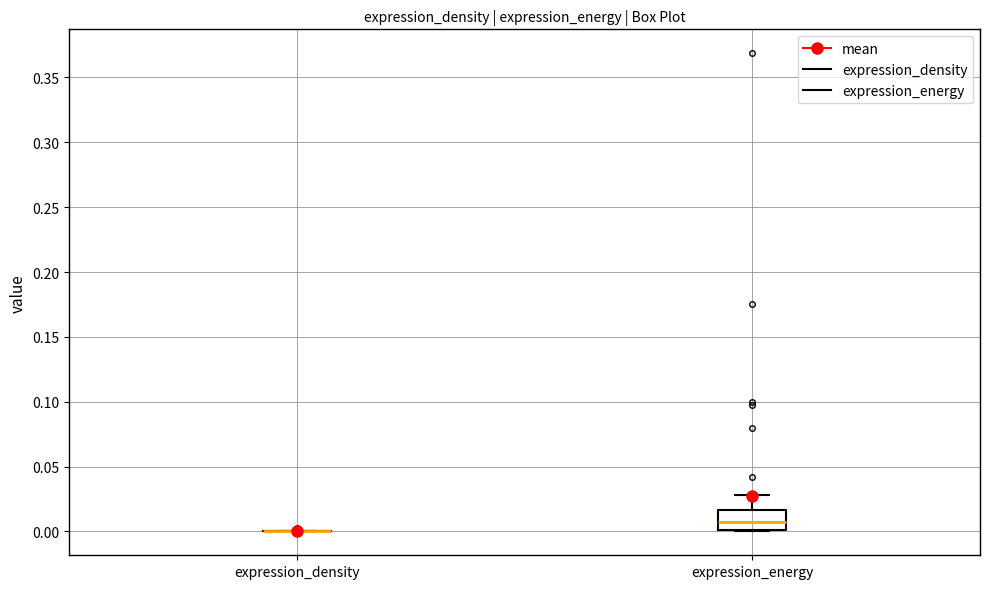

Where is the upper edge of the box for expression_energy on the y-axis? The values are not printed on the chart, so give them approximately, as read against the axis.

0.015